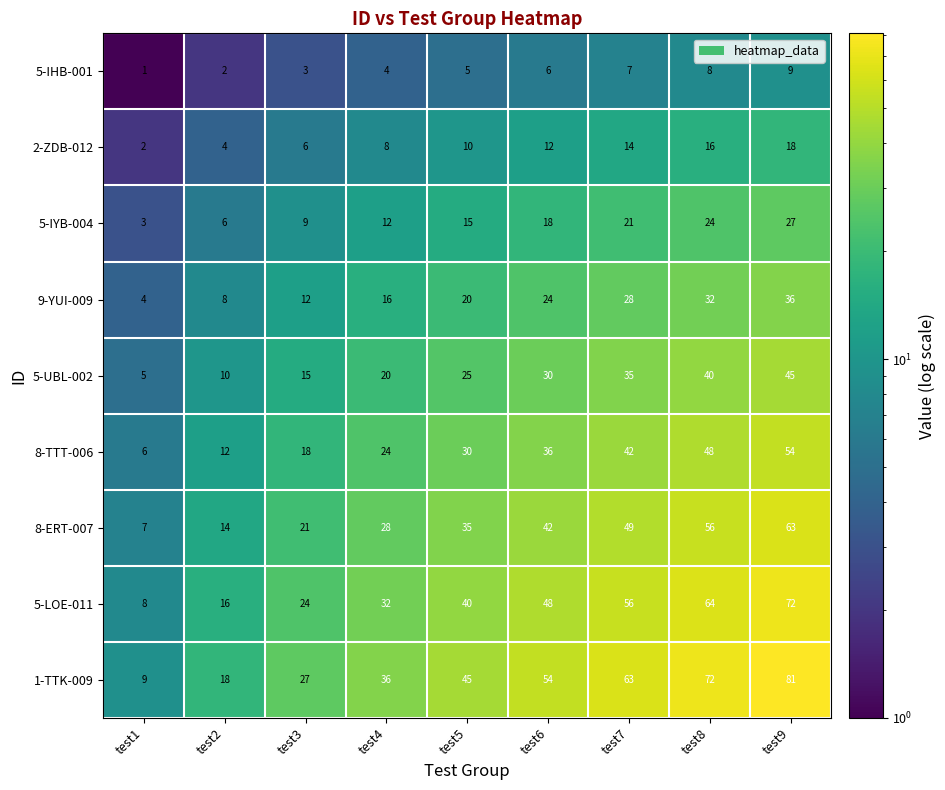

What is the highest value of the 9-YUI-009 series?

36